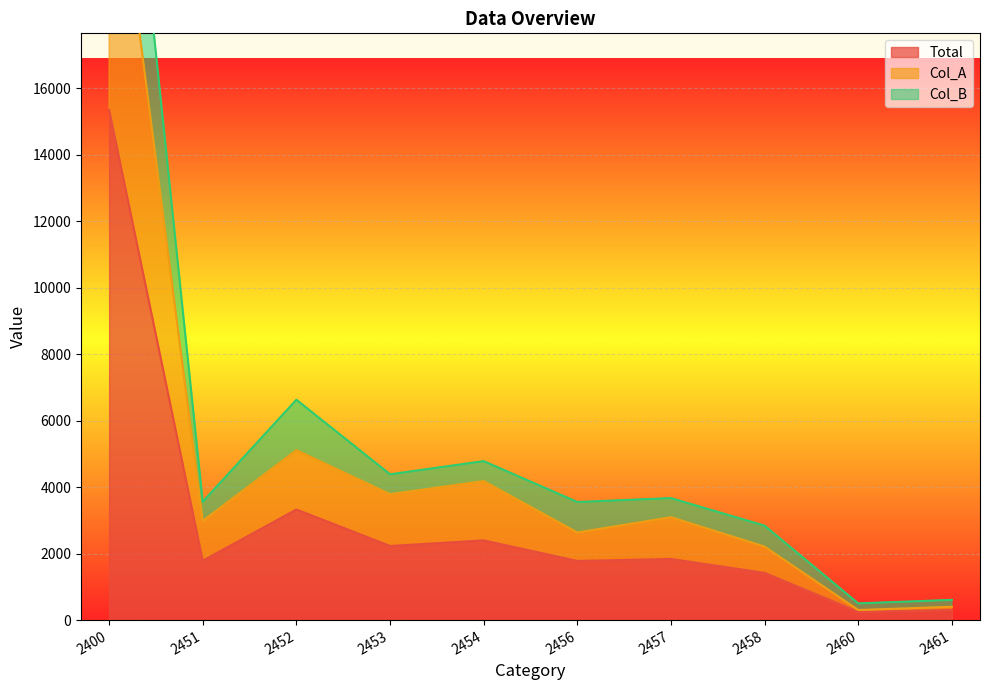

What is the value of the Col_A point at the 9th from the left?

305